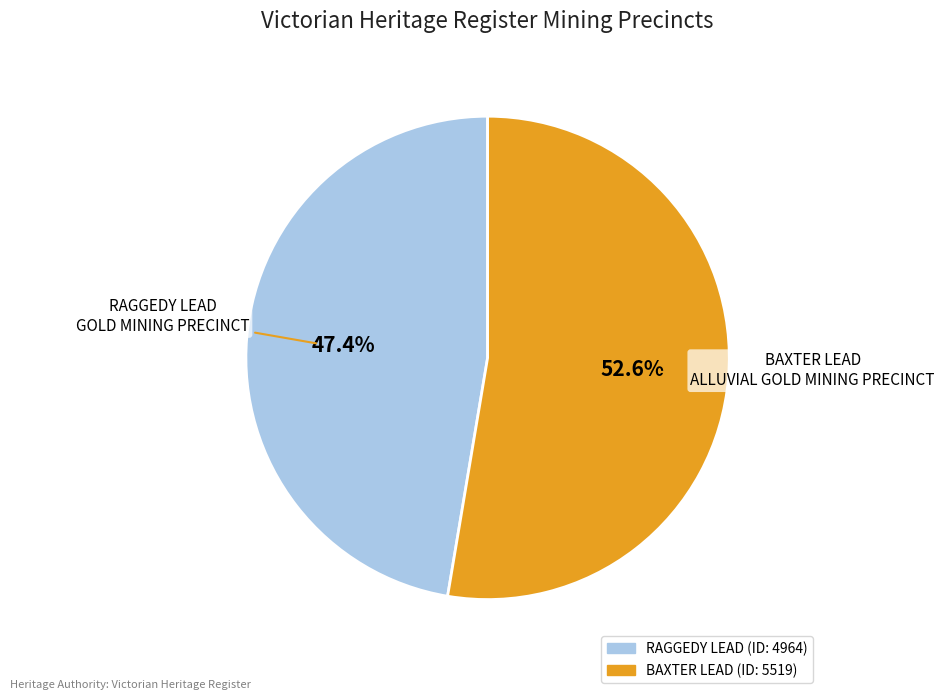

Does any single category account for the majority?

Yes